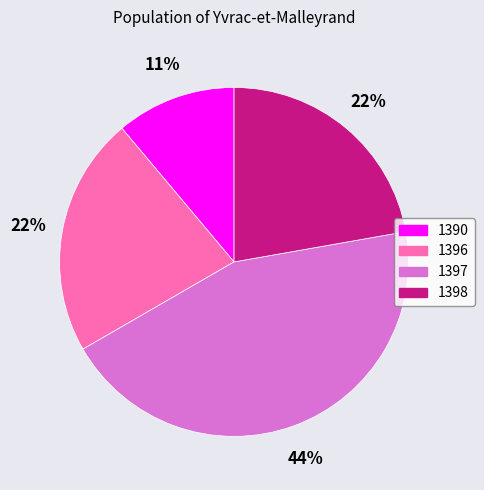

Which slice is the smallest?

1390